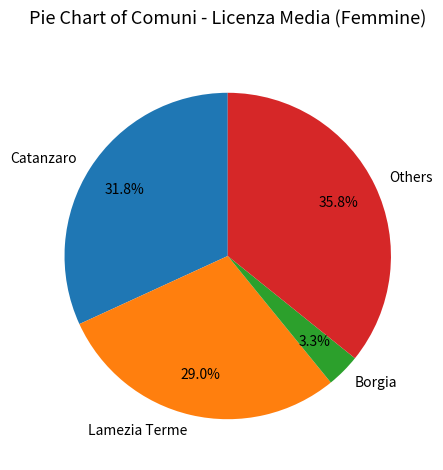

What portion of the pie excludes Catanzaro?

68.2%